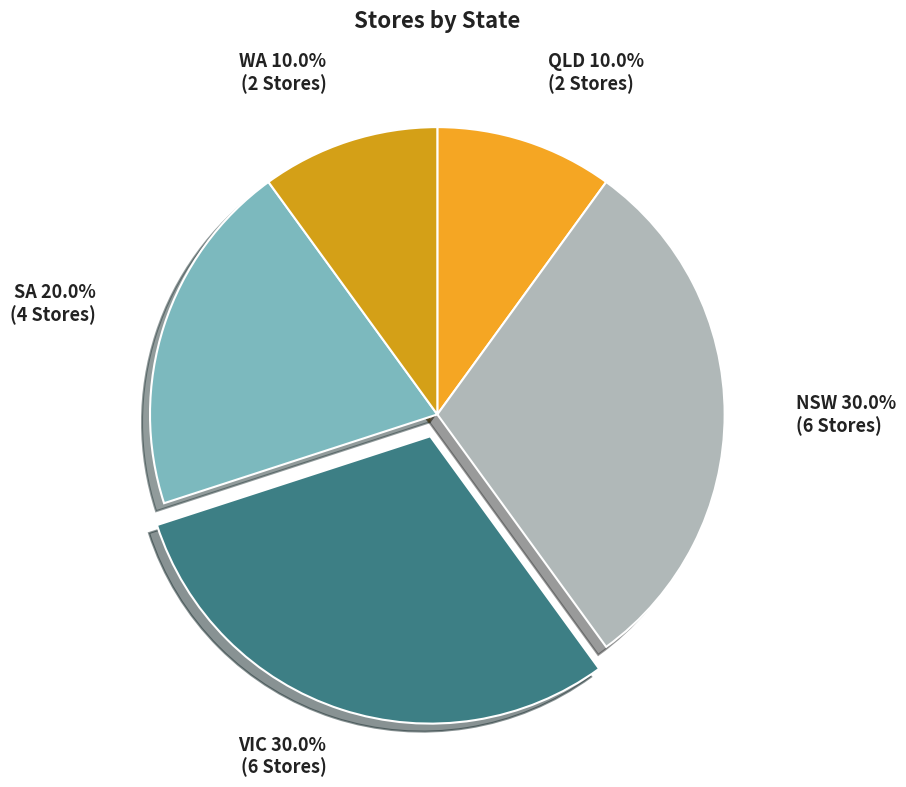

What percentage is NOT represented by WA?

90.0%